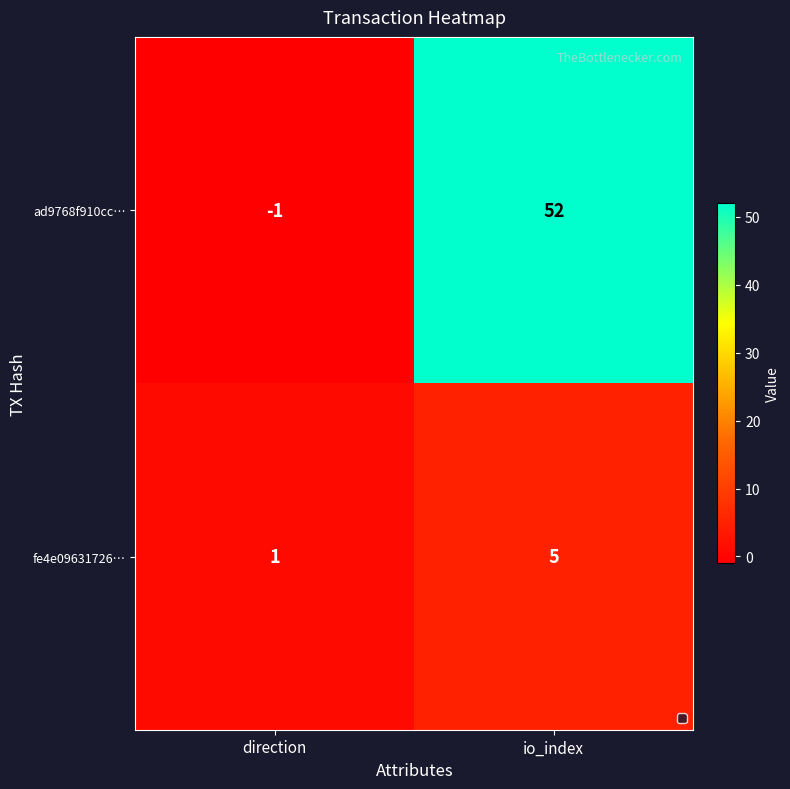

Which label corresponds to the largest value in the chart?

io_index